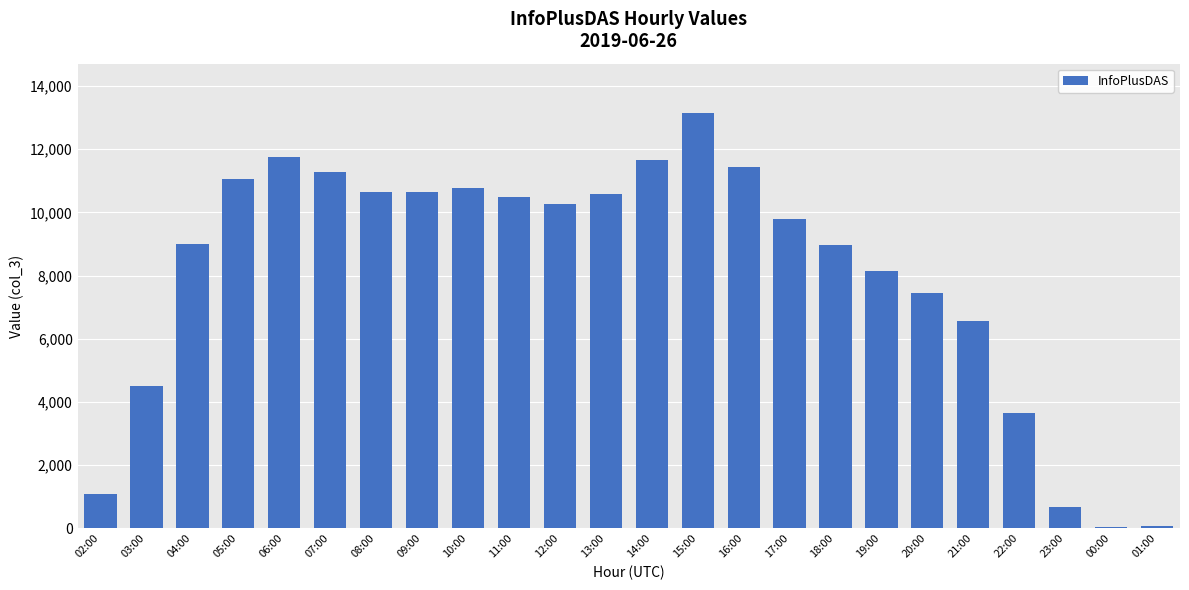

What is the change in value from 08:00 to 13:00?

-40